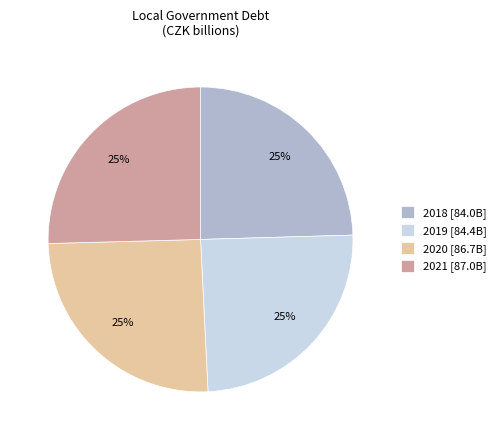

What is the ratio of the value at 2021 to the value at 2019?

1.0